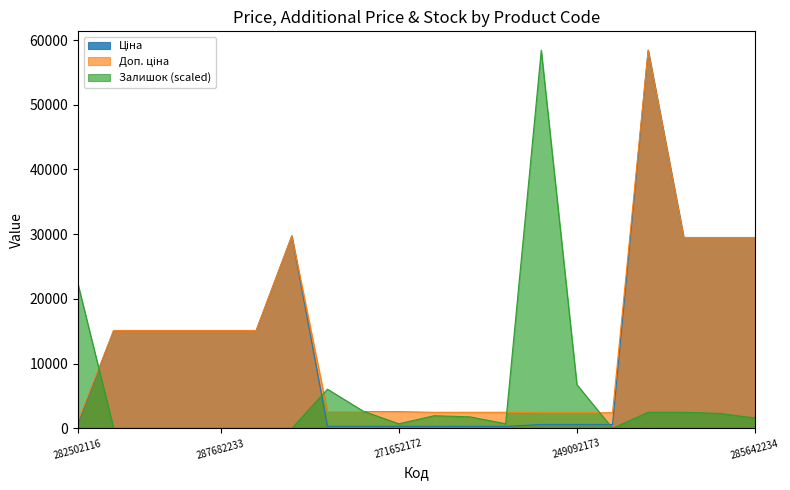

What is the maximum value for Доп. ціна?

58426.5